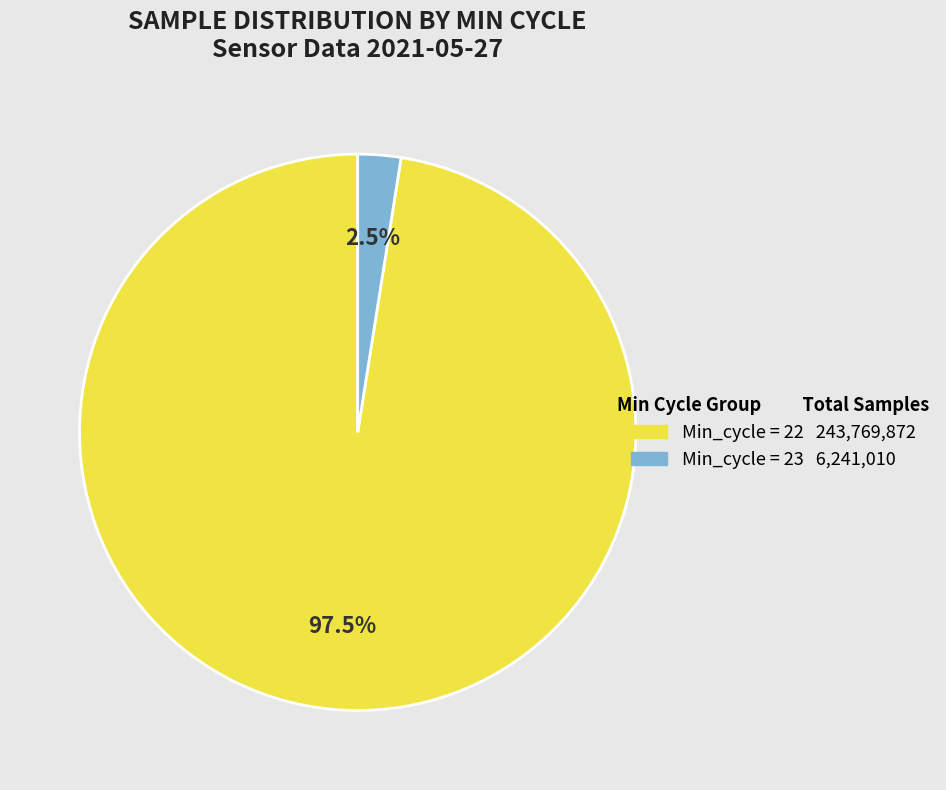

Count the number of slices in the pie.

2